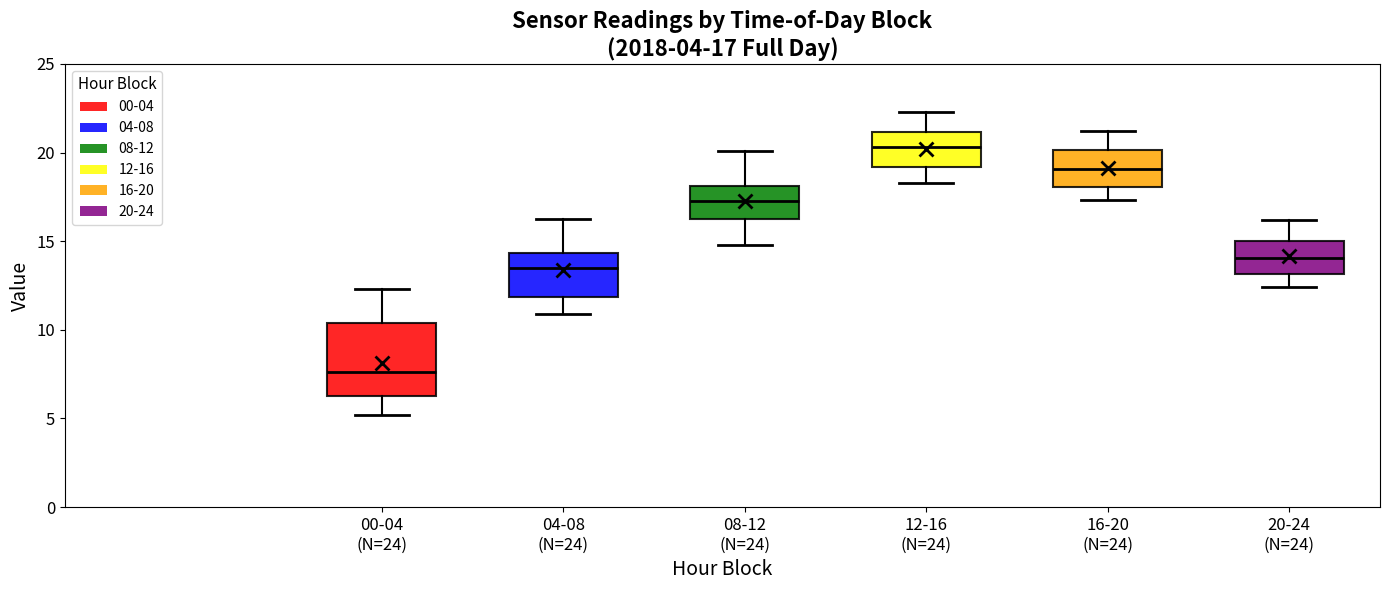

Which box is the tallest, from its lower edge to its upper edge?

00-04 (N=24)